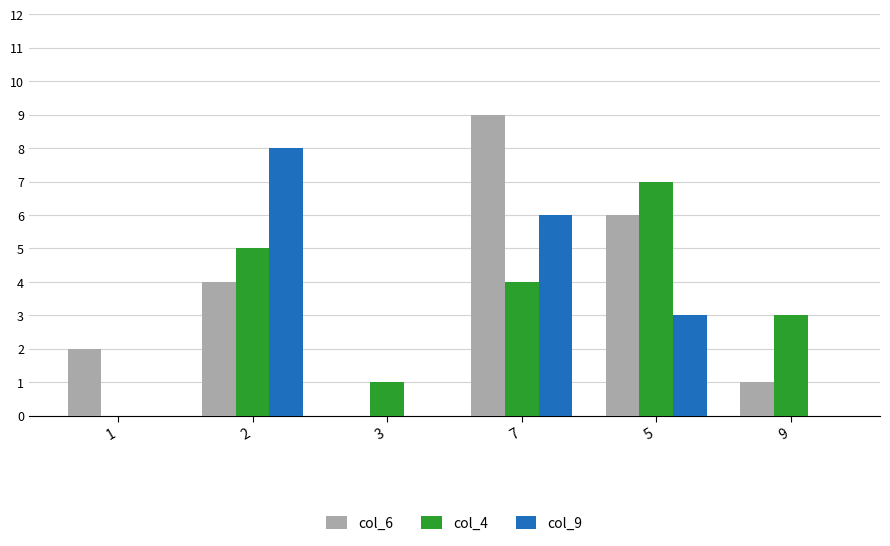

The value of col_6 at 1 is 2. True or false?

True